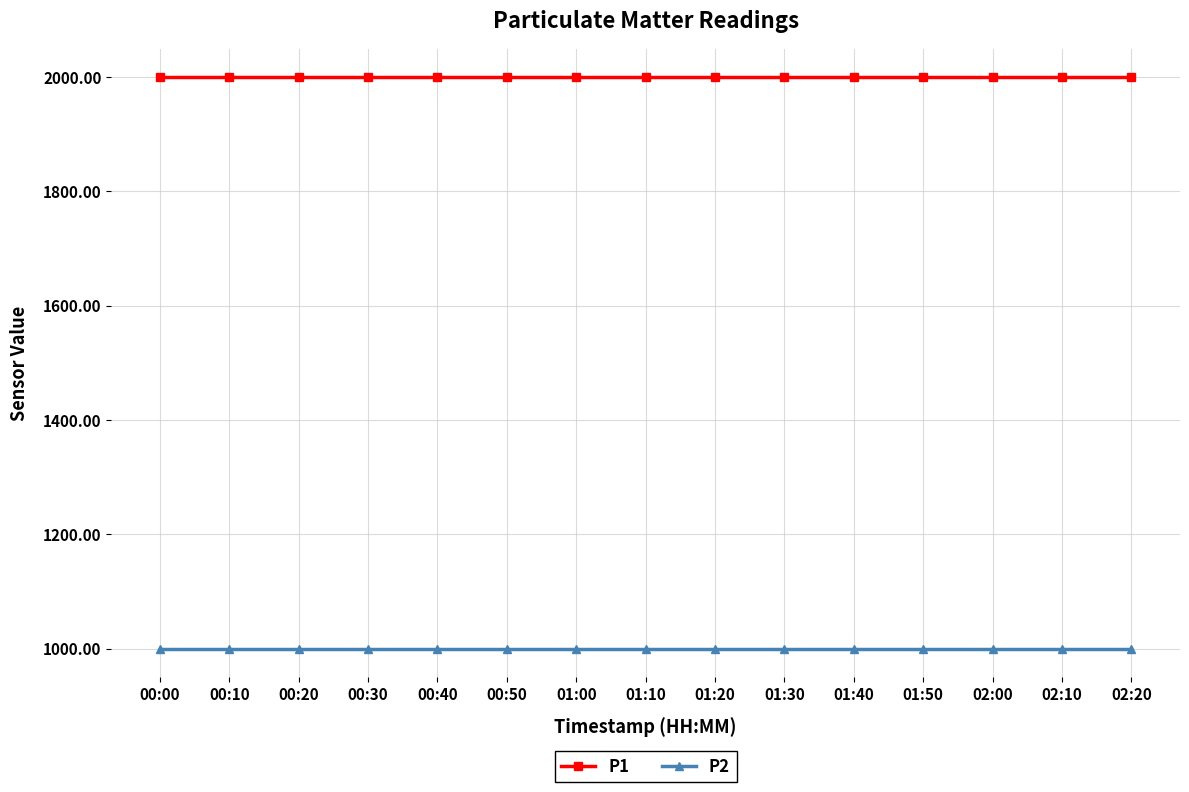

What position from the right is 01:20?

7